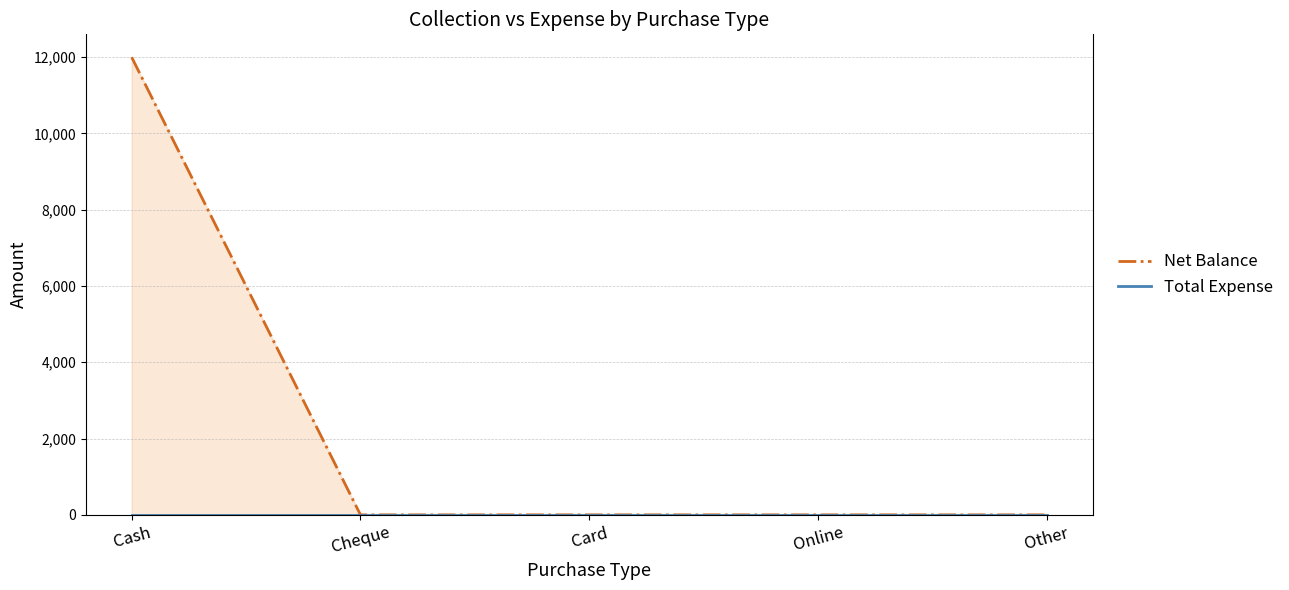

Reading right to left, list all the values displayed in this chart.

Net Balance: 0	0	0	0	12000
Total Expense: 0	0	0	0	0